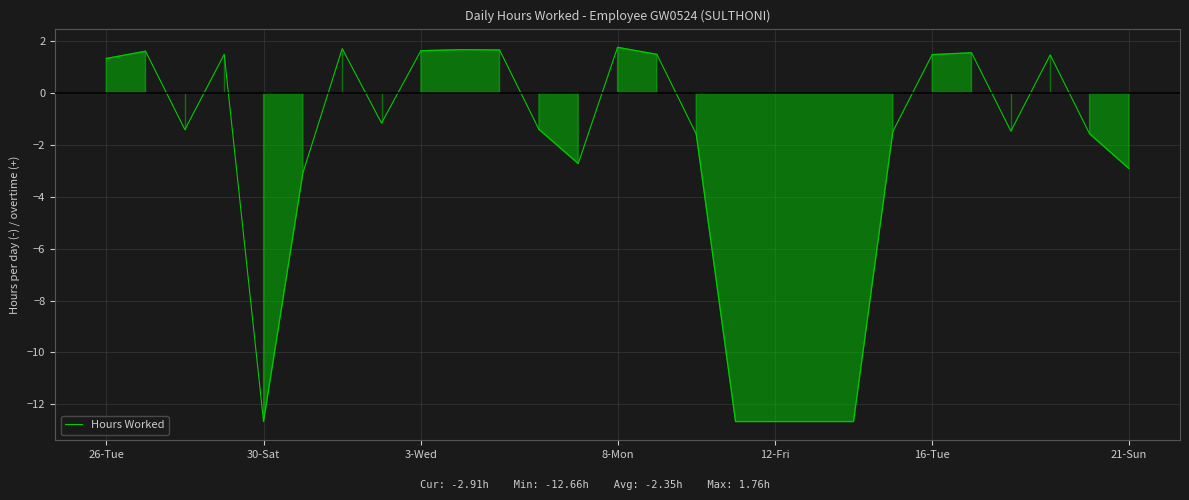

What is the difference between the maximum and minimum values?

14.4